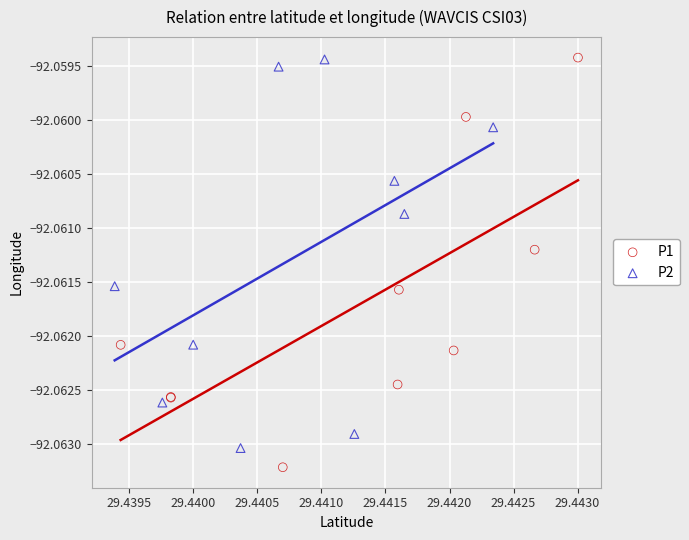

What are all the series names shown in the legend?

P1, P2